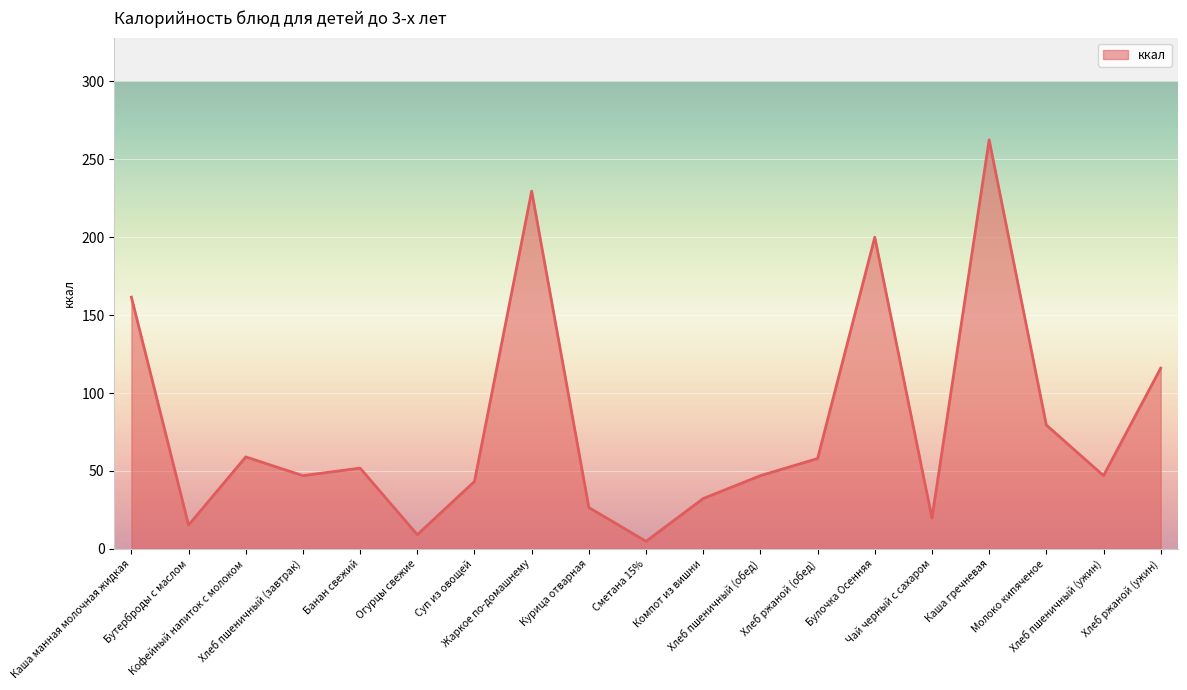

What is the smallest value displayed?

4.9